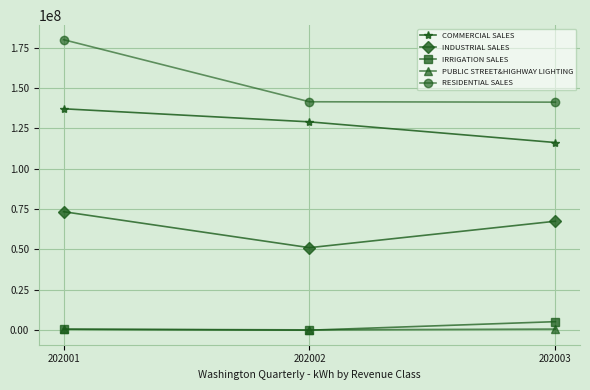

Is it true that COMMERCIAL SALES equals 137167205 at 202001?

True